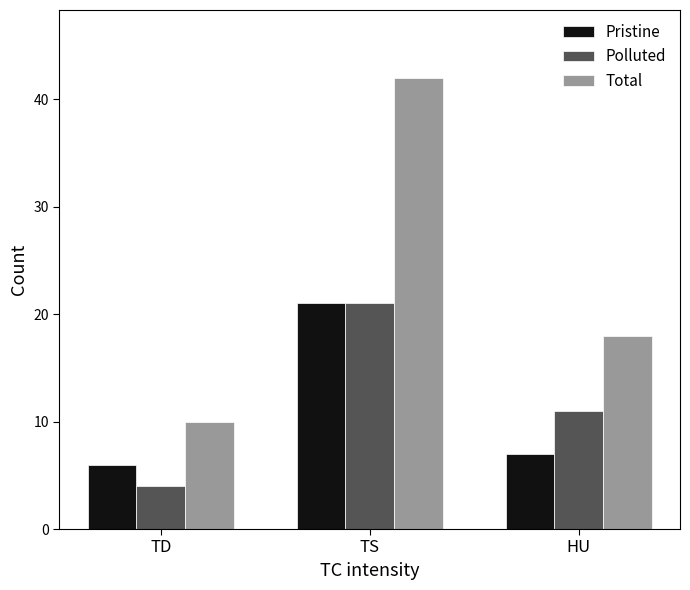

Reading right to left, what are all the values shown in this chart?

Pristine: 7	21	6
Polluted: 11	21	4
Total: 18	42	10